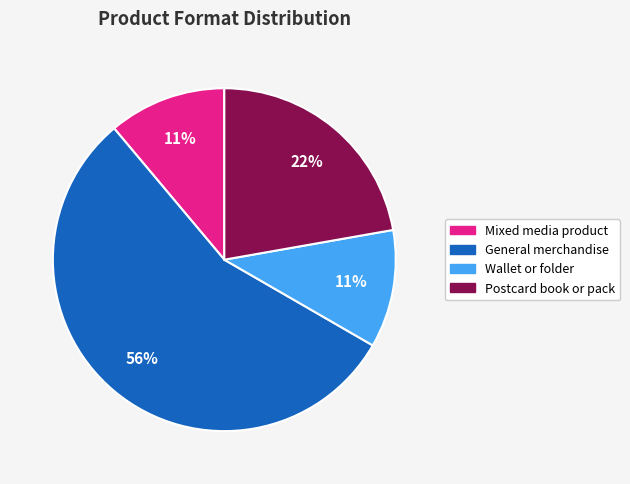

How many segments does this pie chart have?

4